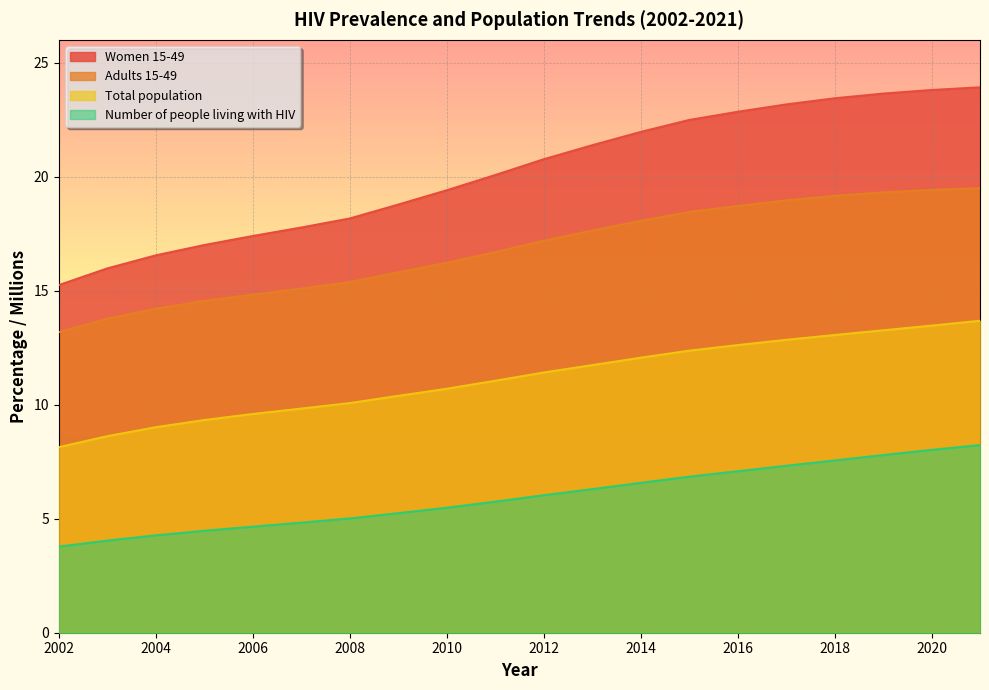

Which label corresponds to the smallest value in the chart?

2002